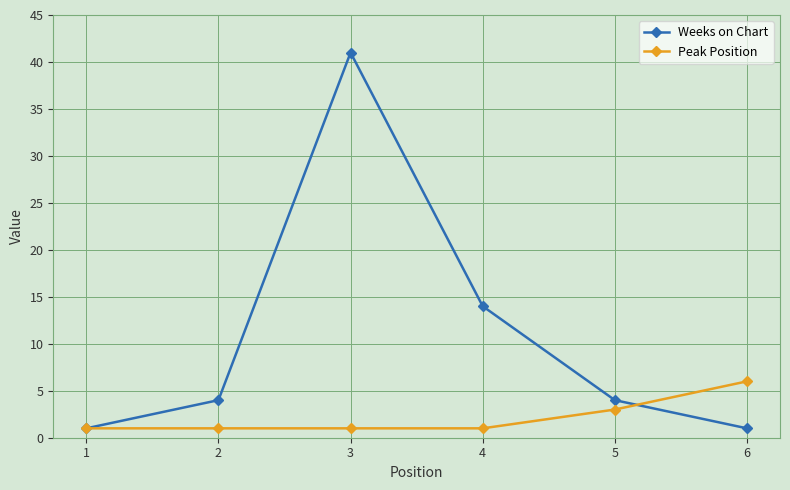

What is the sum of all Peak Position values?

13